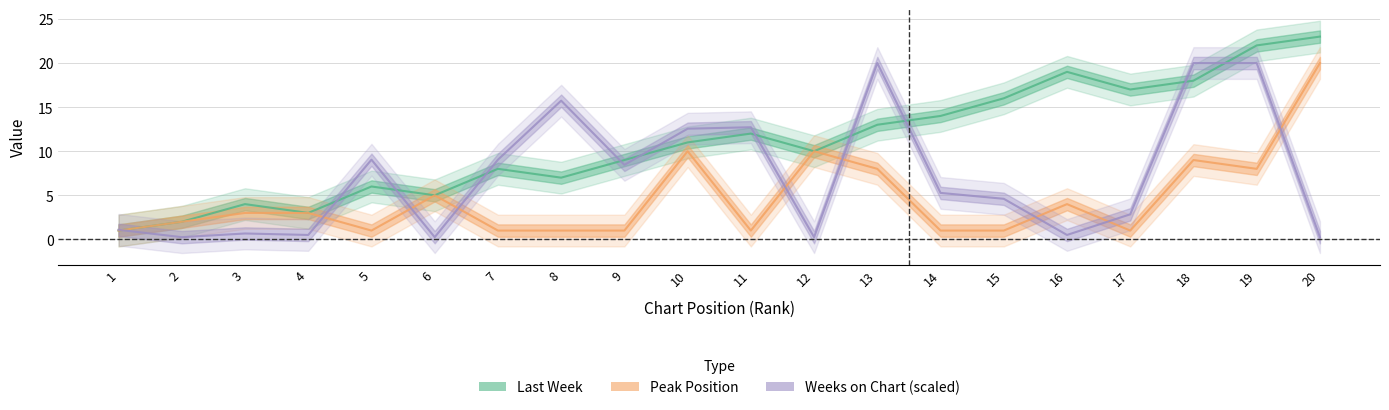

Does the chart display data point markers on the line(s)?

No